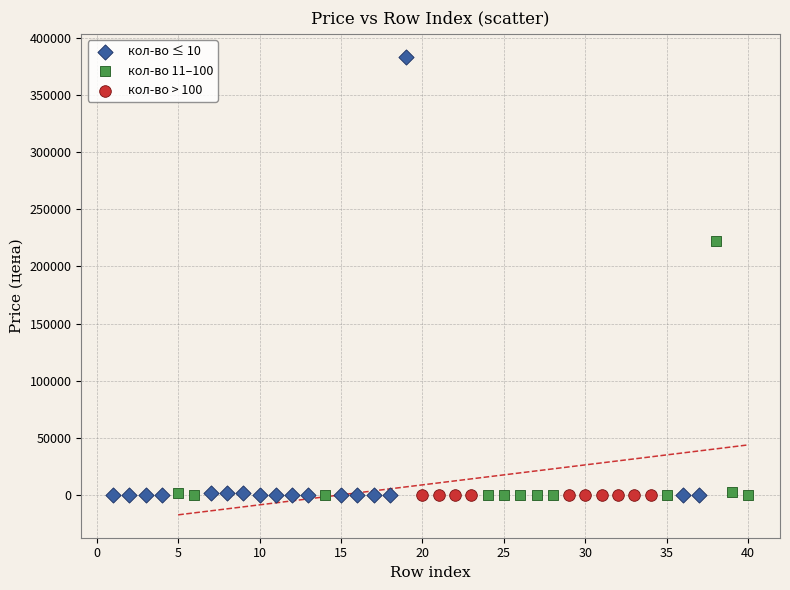

Which series has the largest Y range (max minus min)?

кол-во ≤ 10